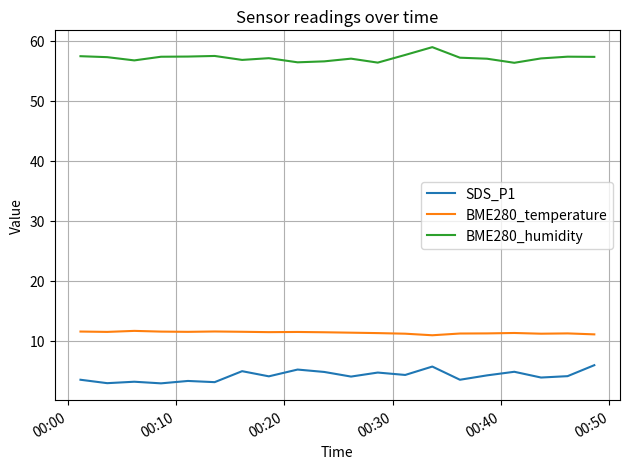

What is the lowest value of the BME280_temperature series?

10.9